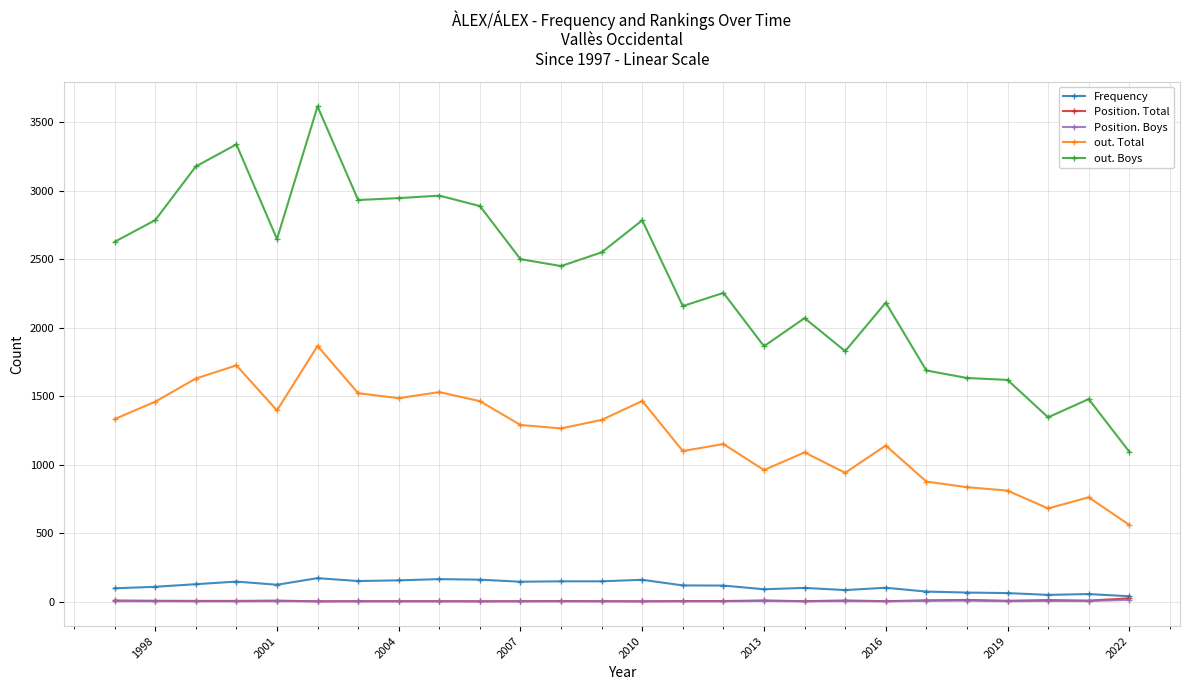

True or false: Frequency has more than 0 interior local peaks.

True